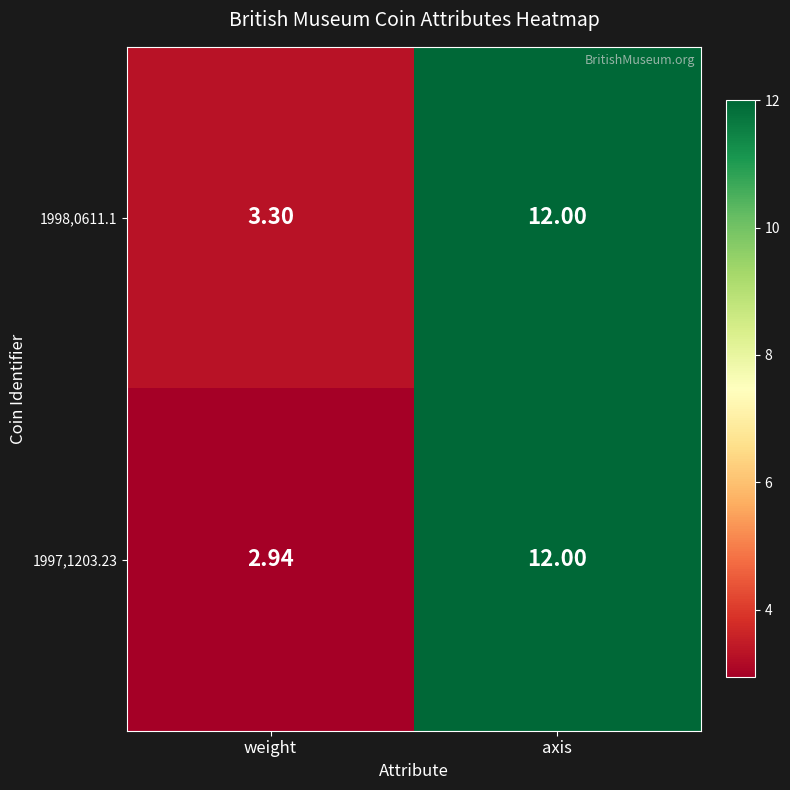

List the series in order of their overall mean, lowest first.

1997,1203.23, 1998,0611.1